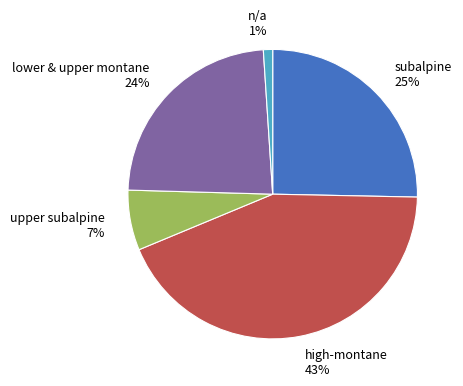

To the nearest percent, what is the average slice percentage?

20%